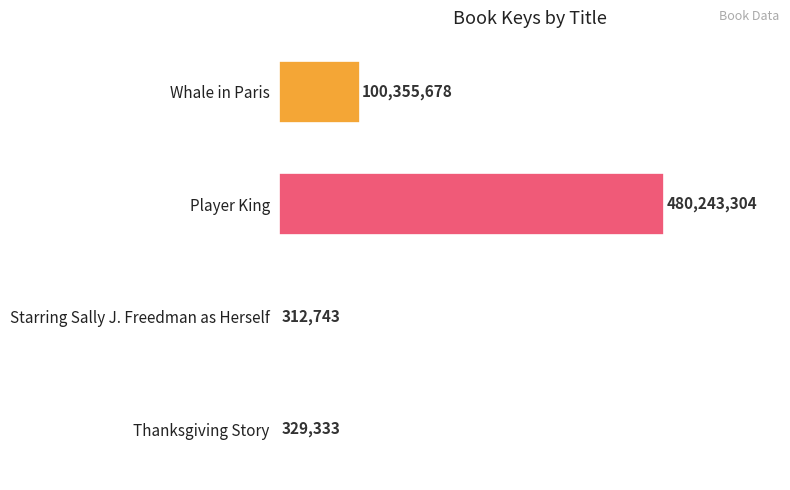

Are the bars grouped side by side (vs. stacked)?

No